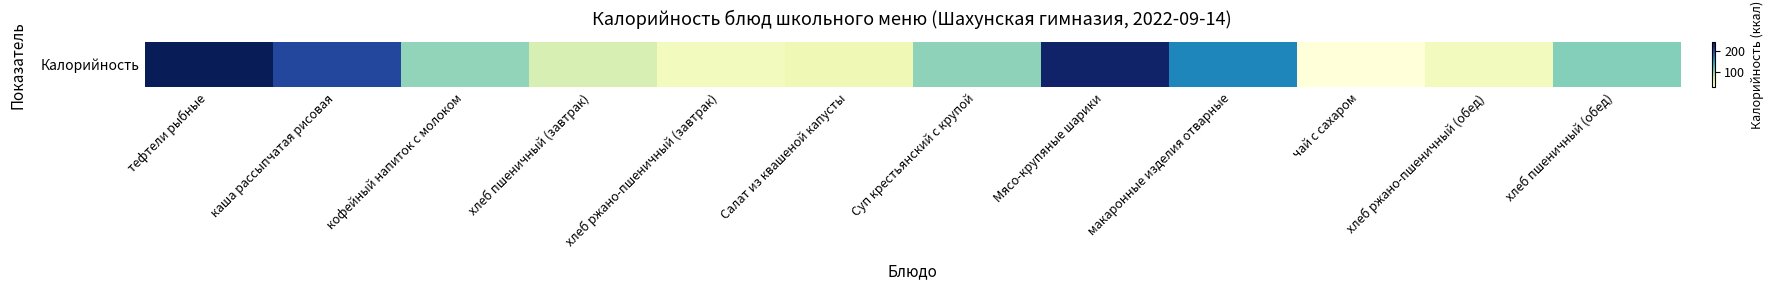

What value does the data have at хлеб ржано-пшеничный (обед)?

46.0